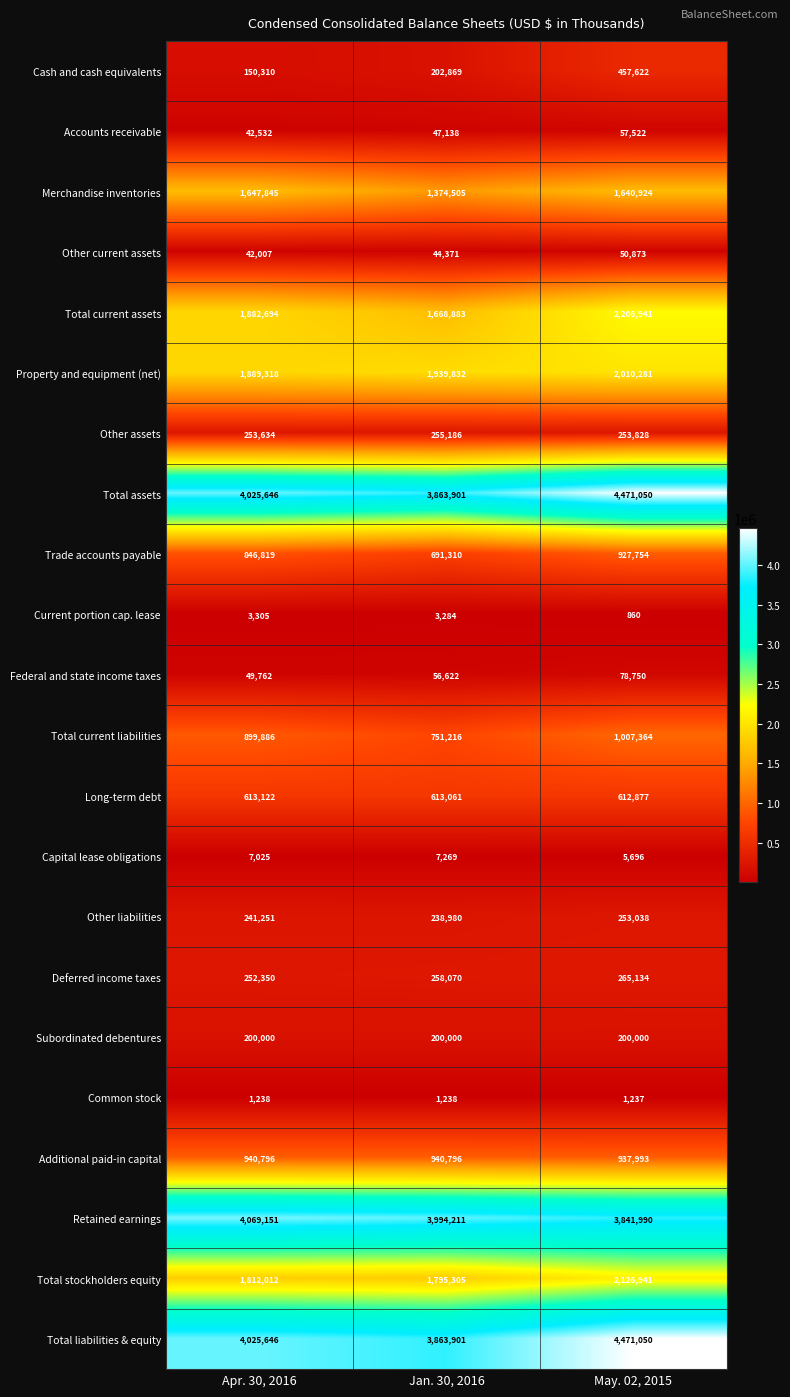

How many categories are shown in the chart?

3